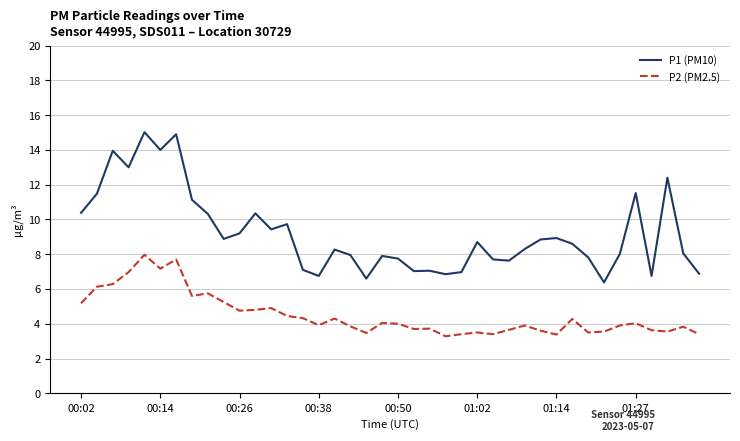

What is the difference between the maximum and second lowest values in the P1 (PM10) series?

8.4